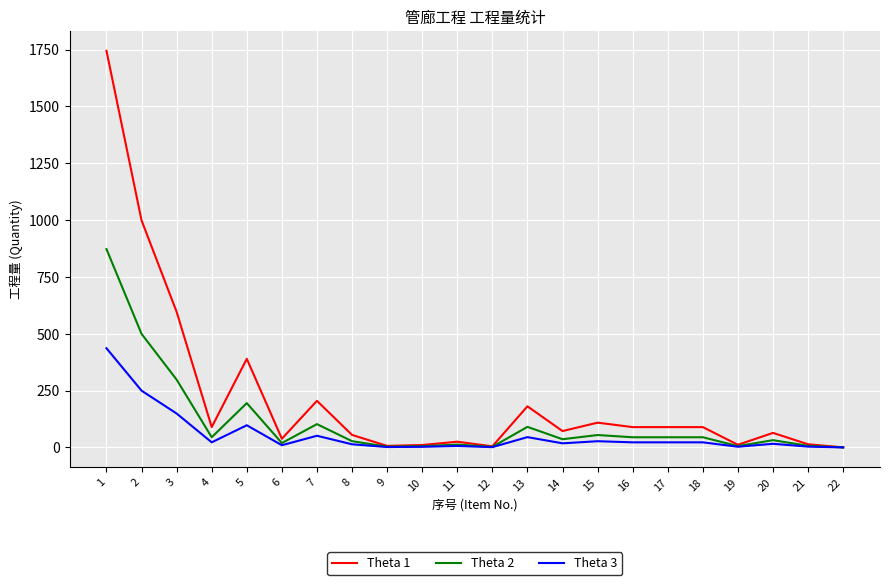

How many distinct data groups are displayed?

3